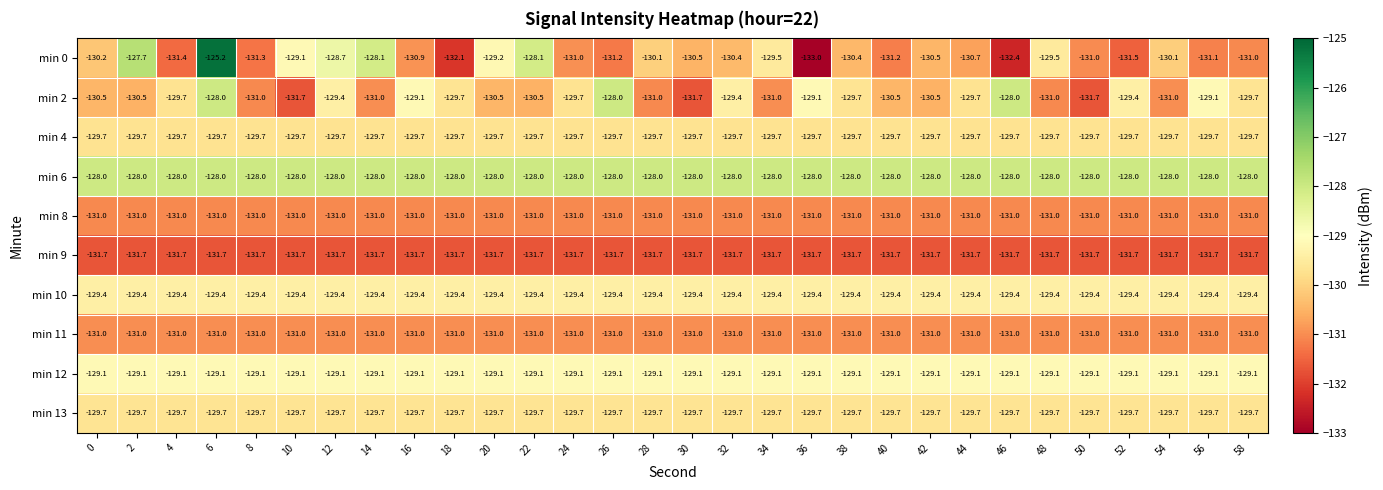

Where does the min 2 series first go above -129?

6